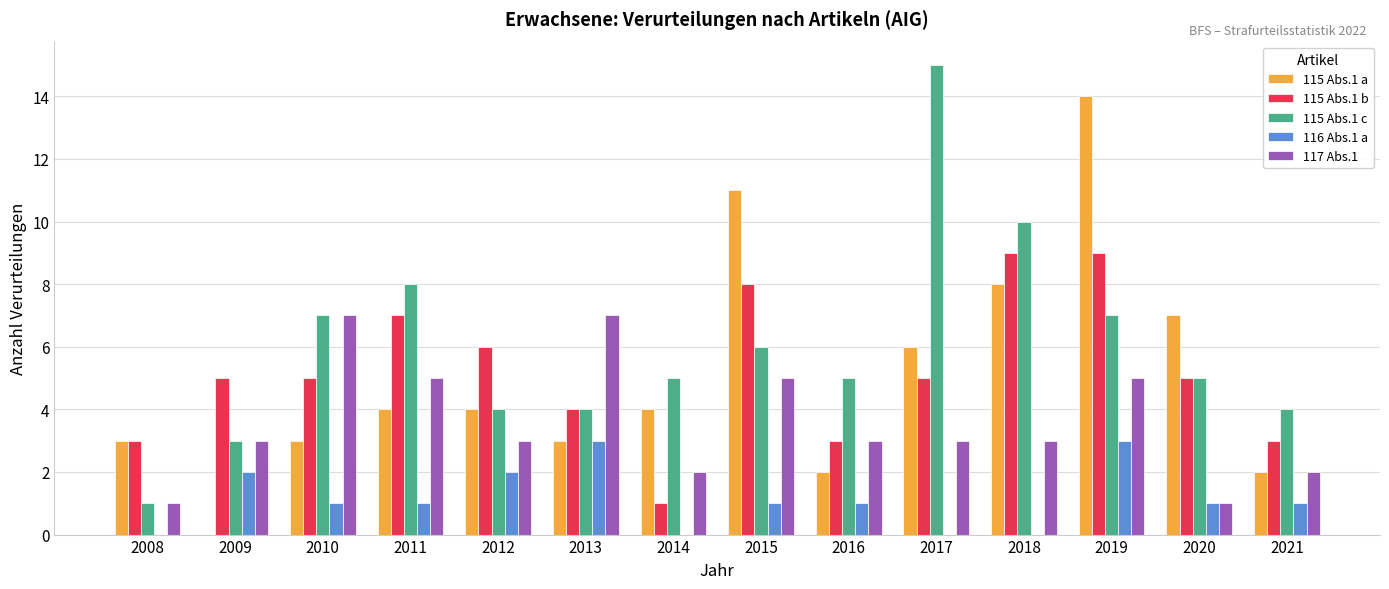

What are all the series names shown in the legend?

115 Abs.1 a, 115 Abs.1 b, 115 Abs.1 c, 116 Abs.1 a, 117 Abs.1